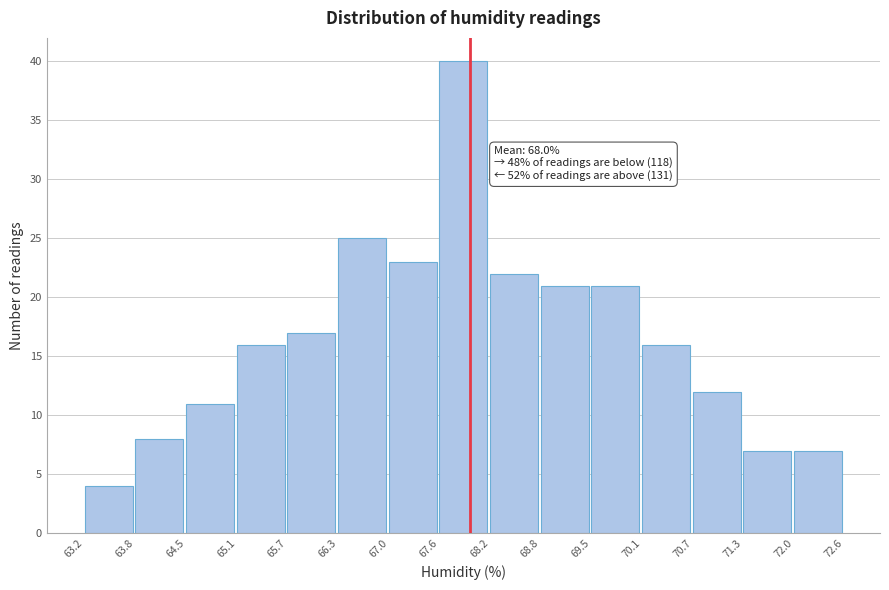

Which range on the x-axis has the tallest bar?

67.6 to 68.2